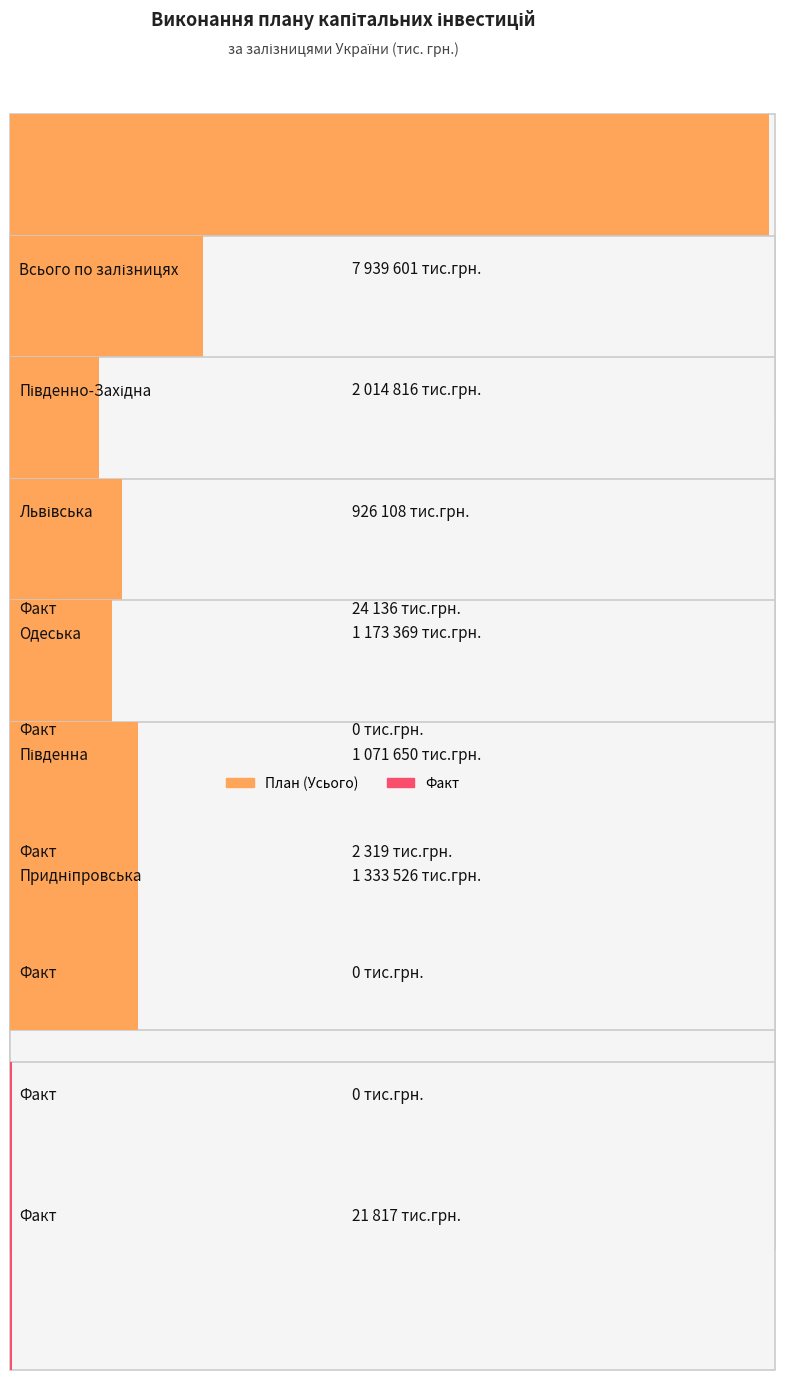

How many values in the План (Усього) series exceed 1333526?

2